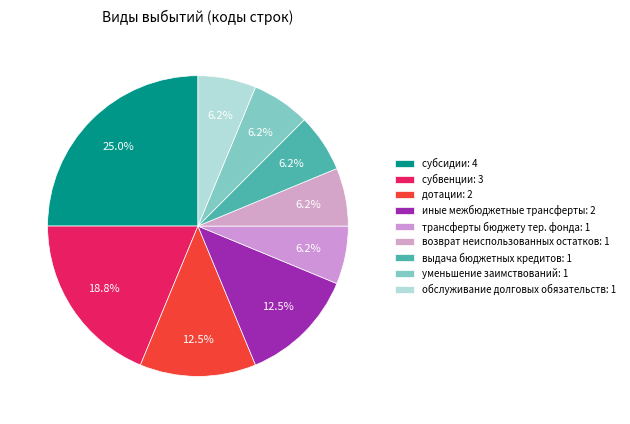

Count the number of slices in the pie.

9